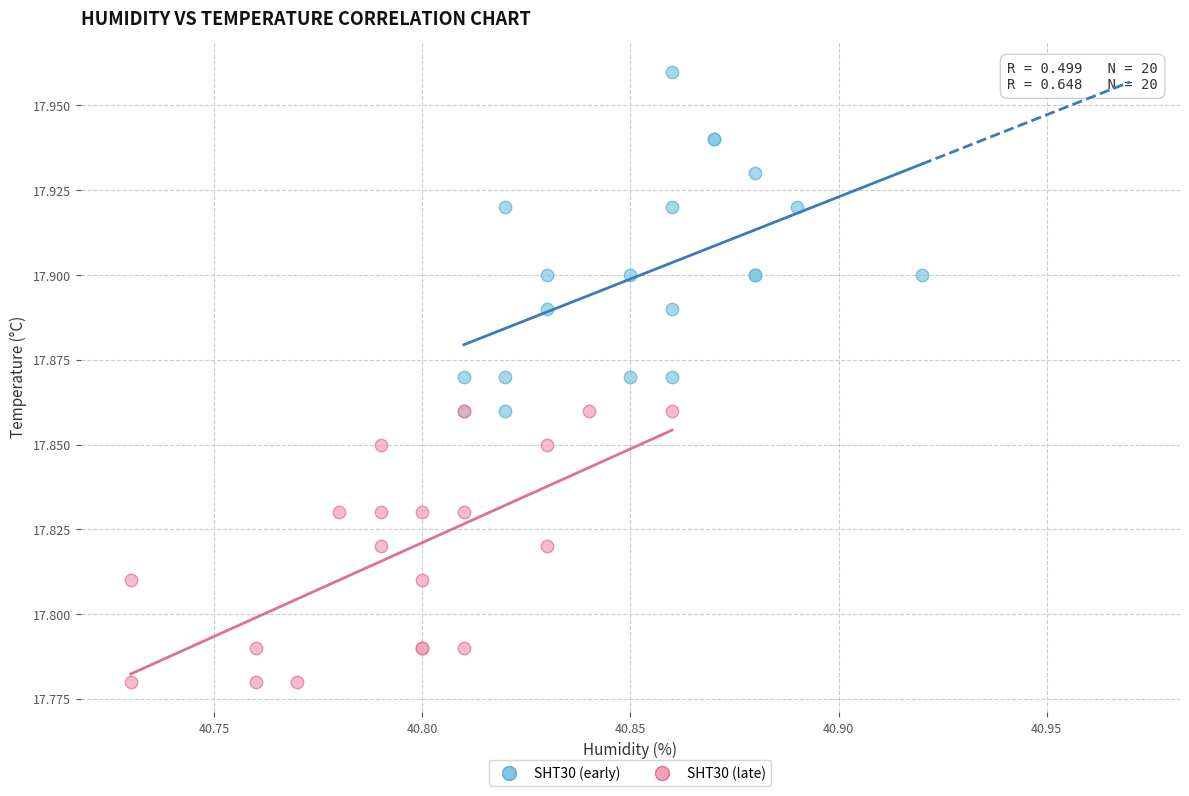

Which series contains the highest Y value?

SHT30 (early)